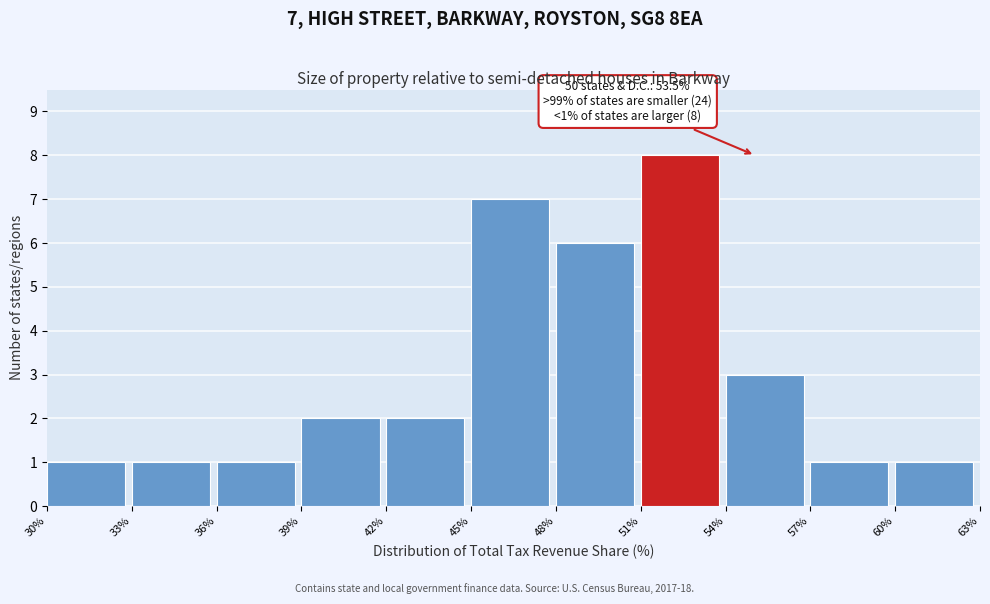

Over which range of the x-axis is the bar tallest?

51% to 54%